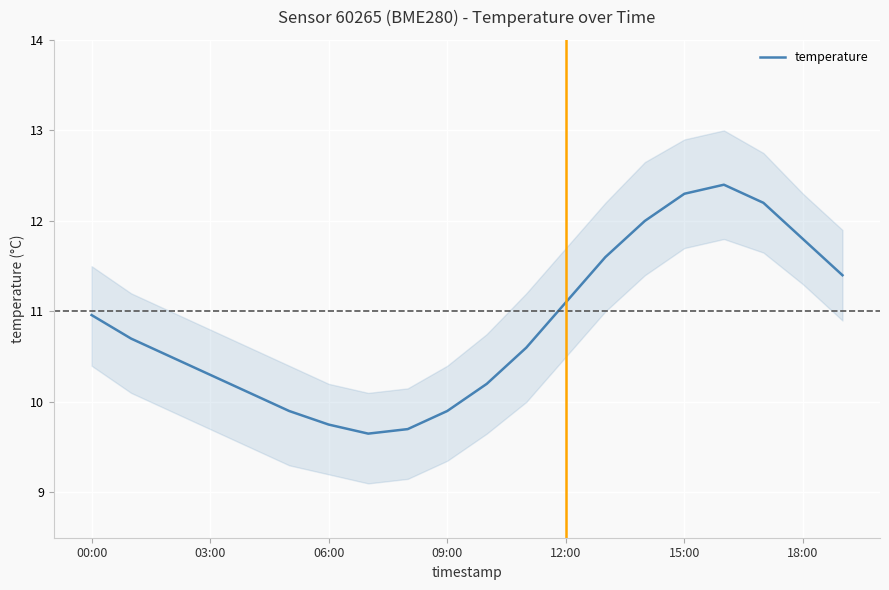

The value of temperature at 00:00 is 11.0. True or false?

True